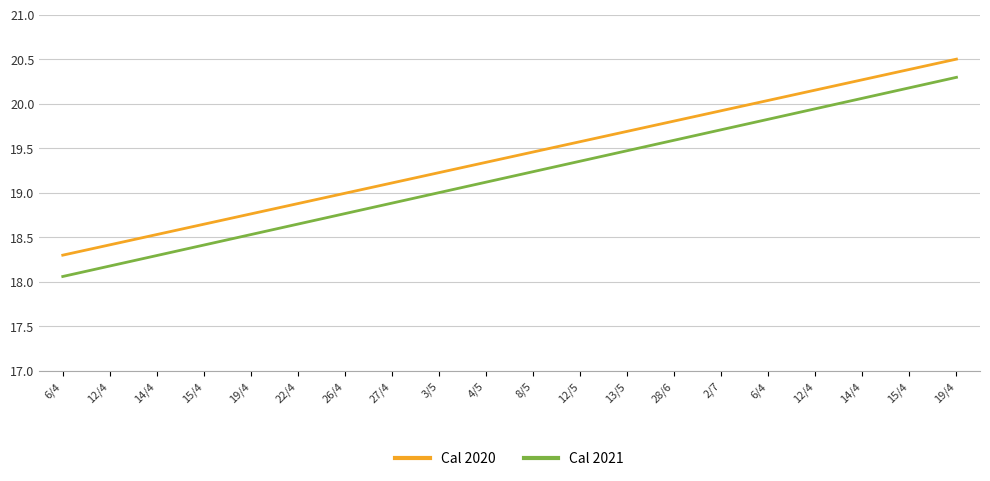

Does the chart have visible grid lines?

Yes